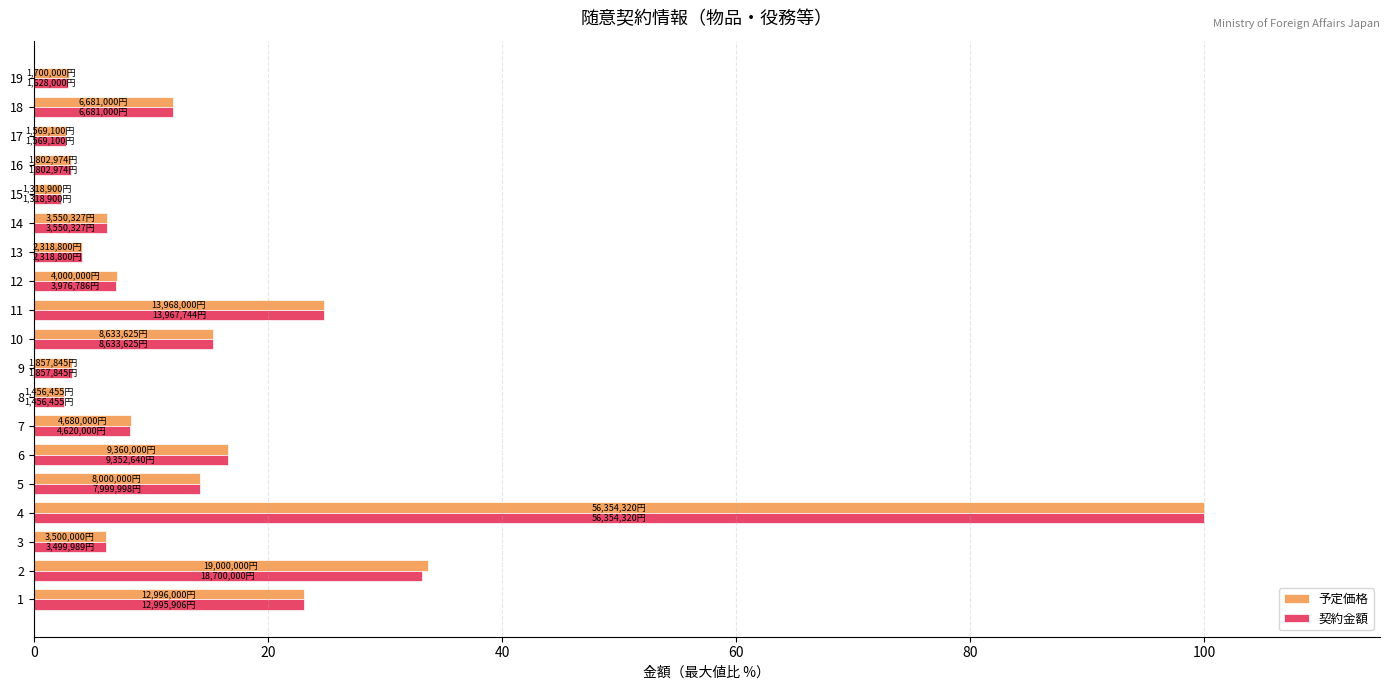

Is it true that 予定価格 equals 7.1 at 12?

True